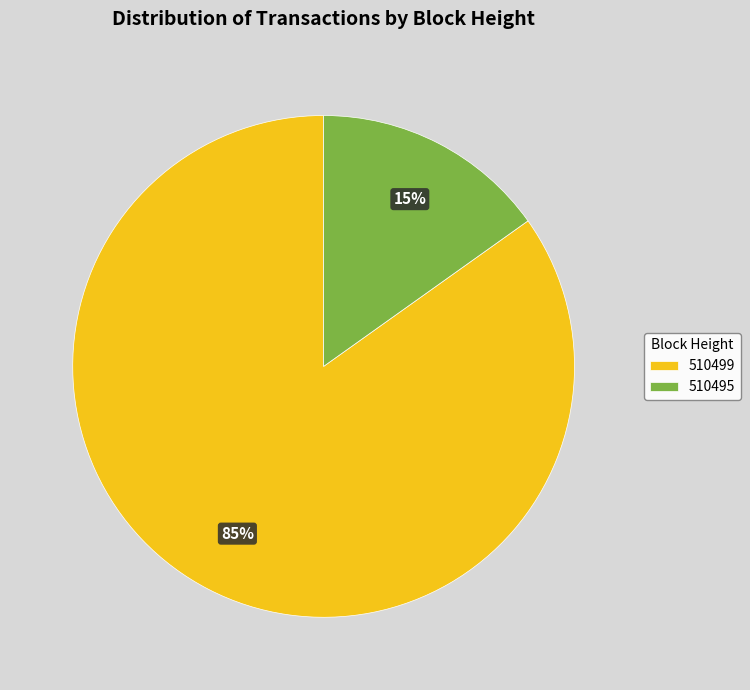

Which slice is the smallest?

510495